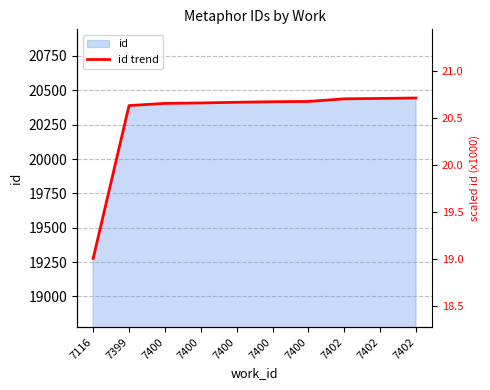

What is the difference between the second highest and second lowest values?

52